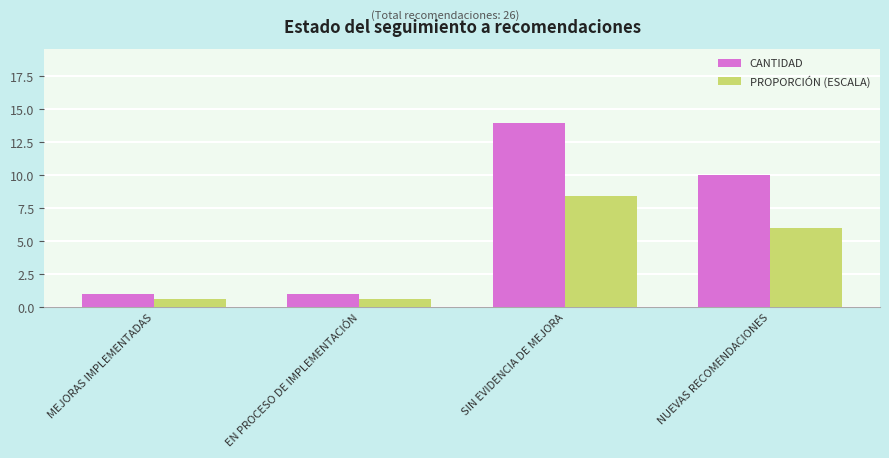

Is it true that PROPORCIÓN (ESCALA) equals 0.6 at EN PROCESO DE IMPLEMENTACIÓN?

True